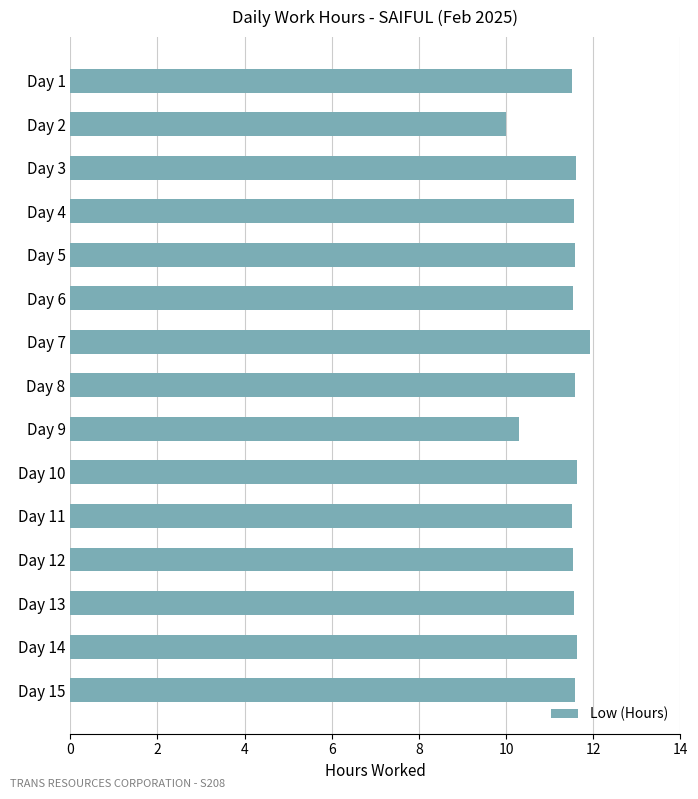

How many bars are there in total?

15